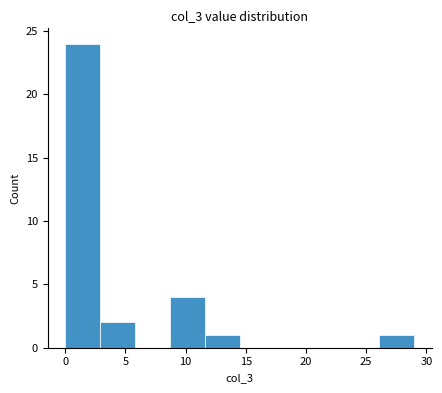

What is the height of the bar covering 0.0 to 2.9 on the x-axis? Neither the bar edges nor the heights are printed on the chart, so give them approximately, as read against the axes.

24